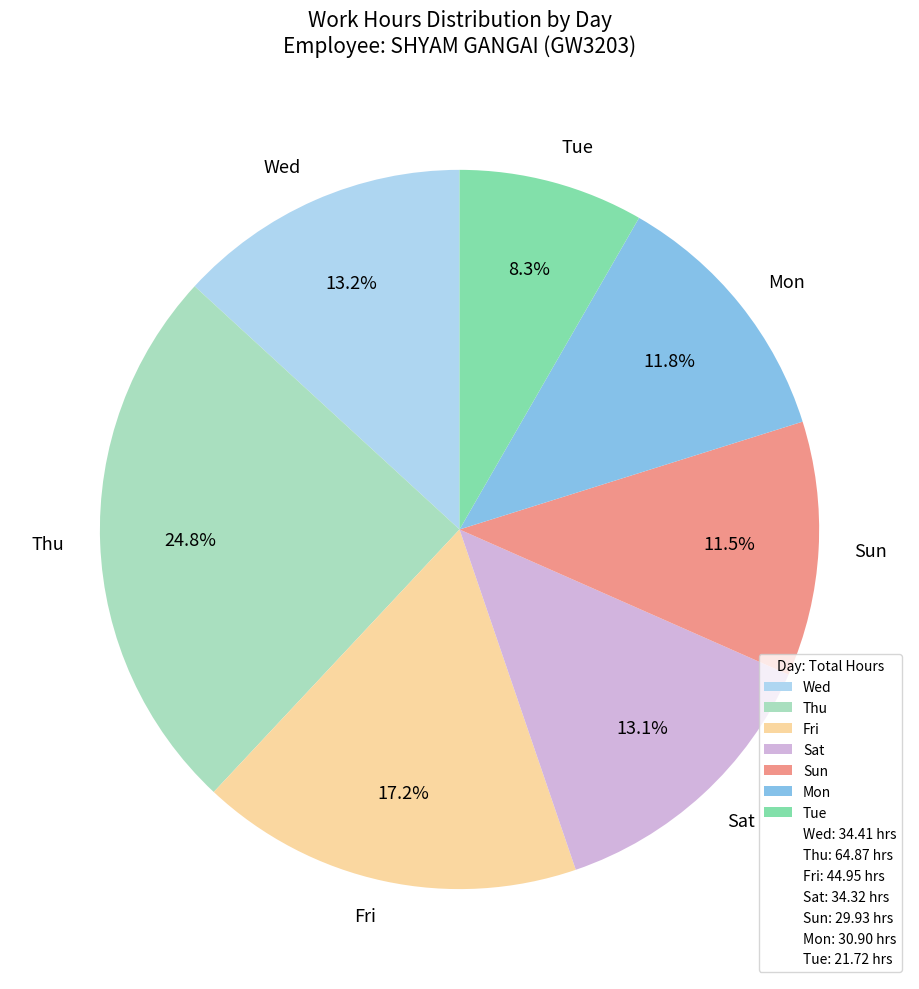

Does any single category account for the majority?

No